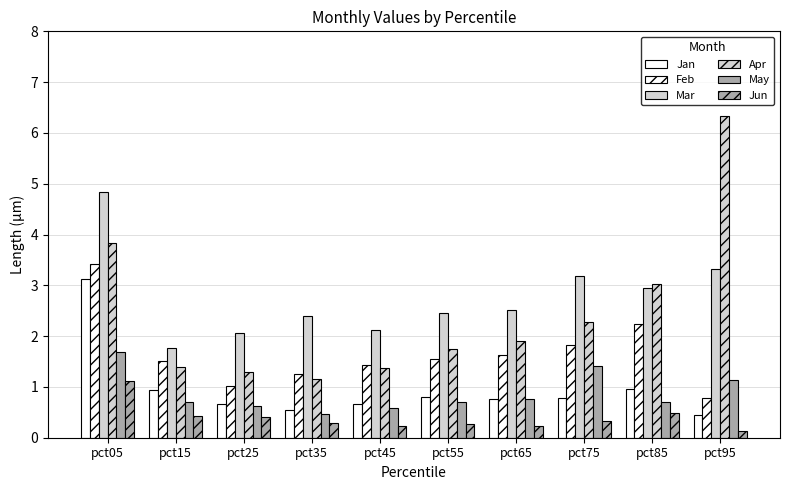

Does the chart contain any negative values?

No